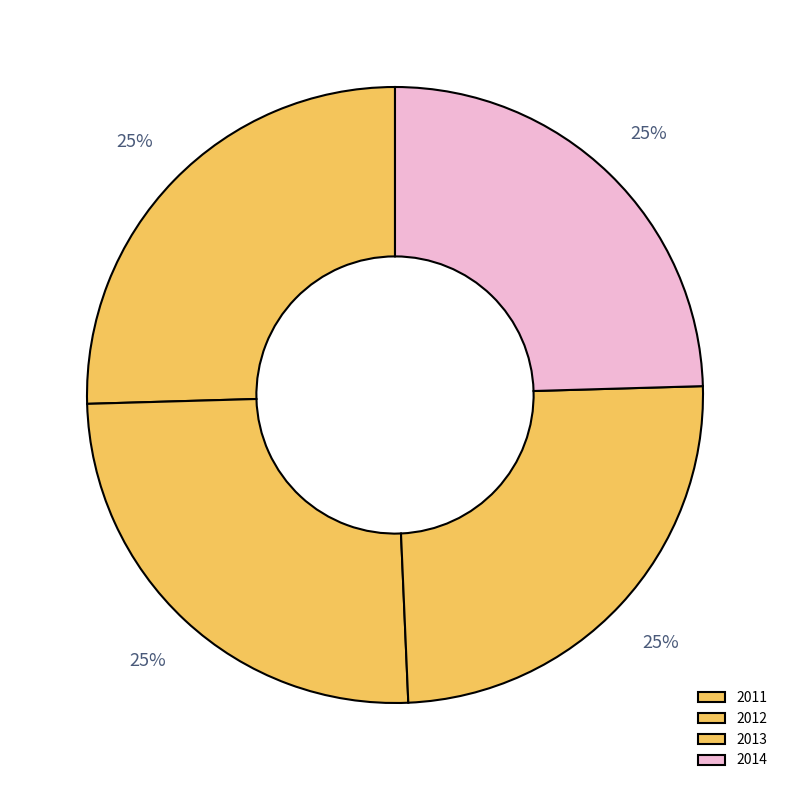

Count the number of slices in the pie.

4